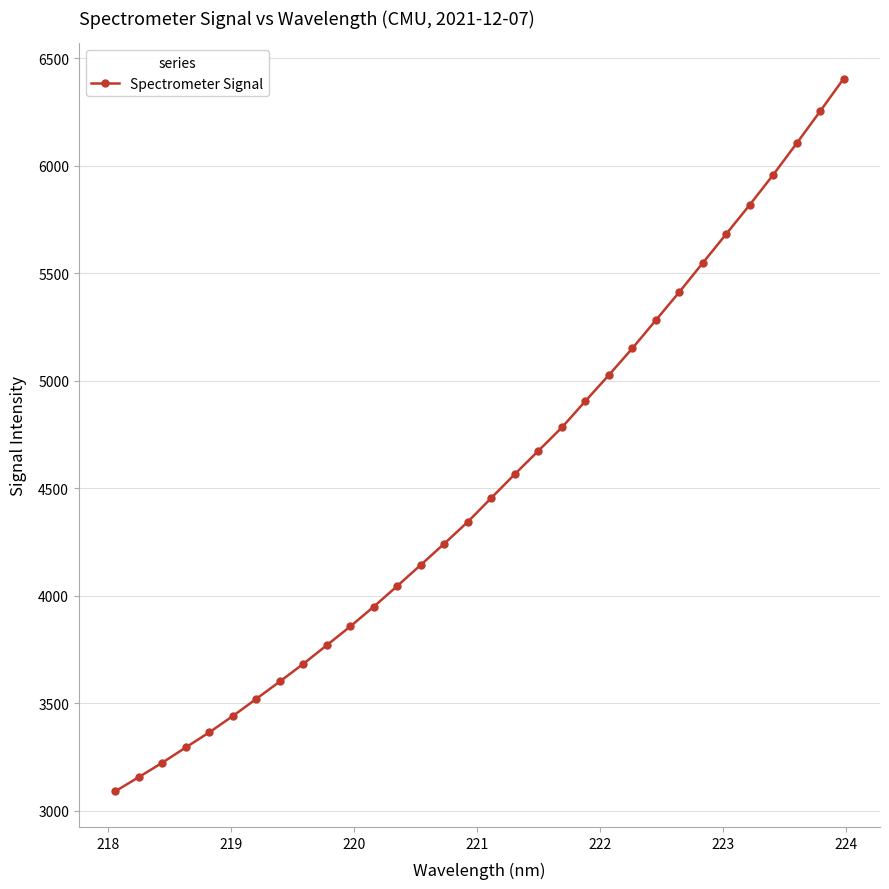

What is the minimum value shown in the chart?

3089.5